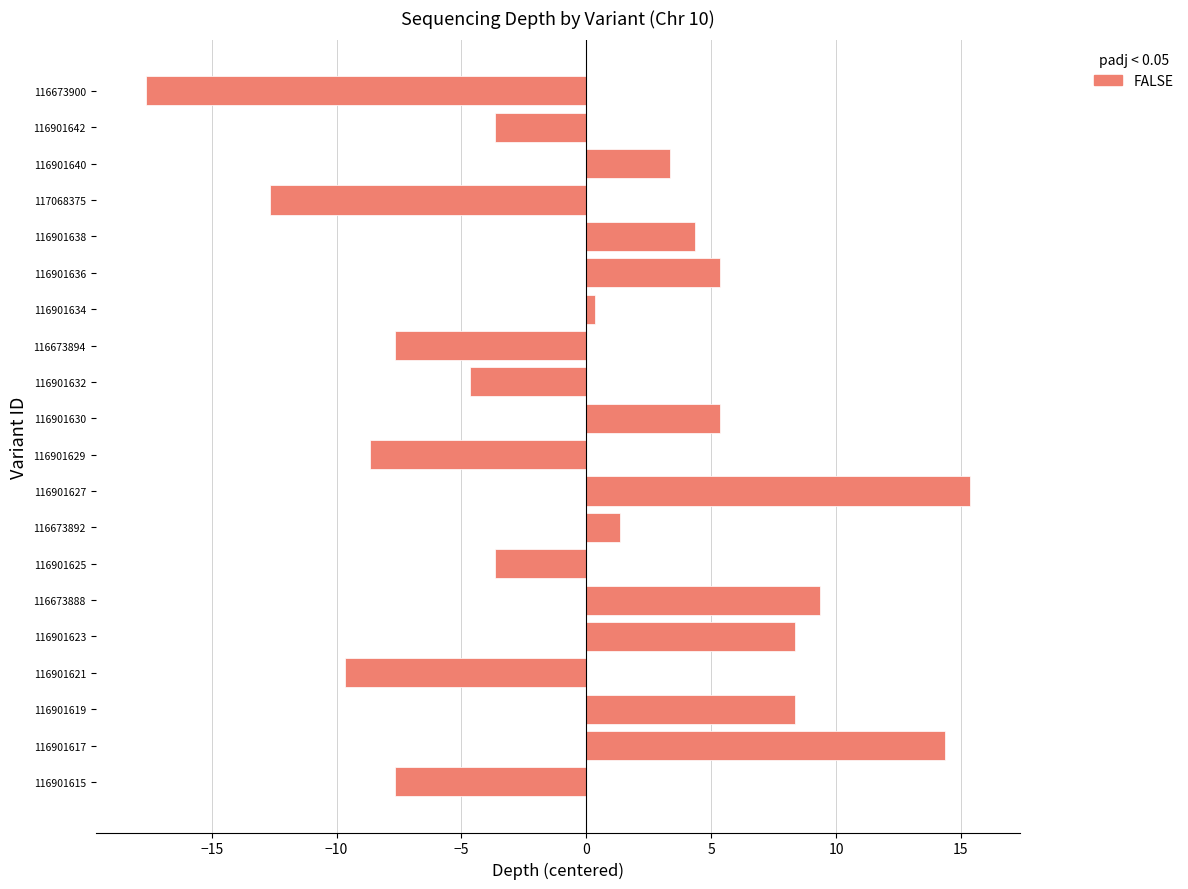

Which category has the highest value across all series?

116901627